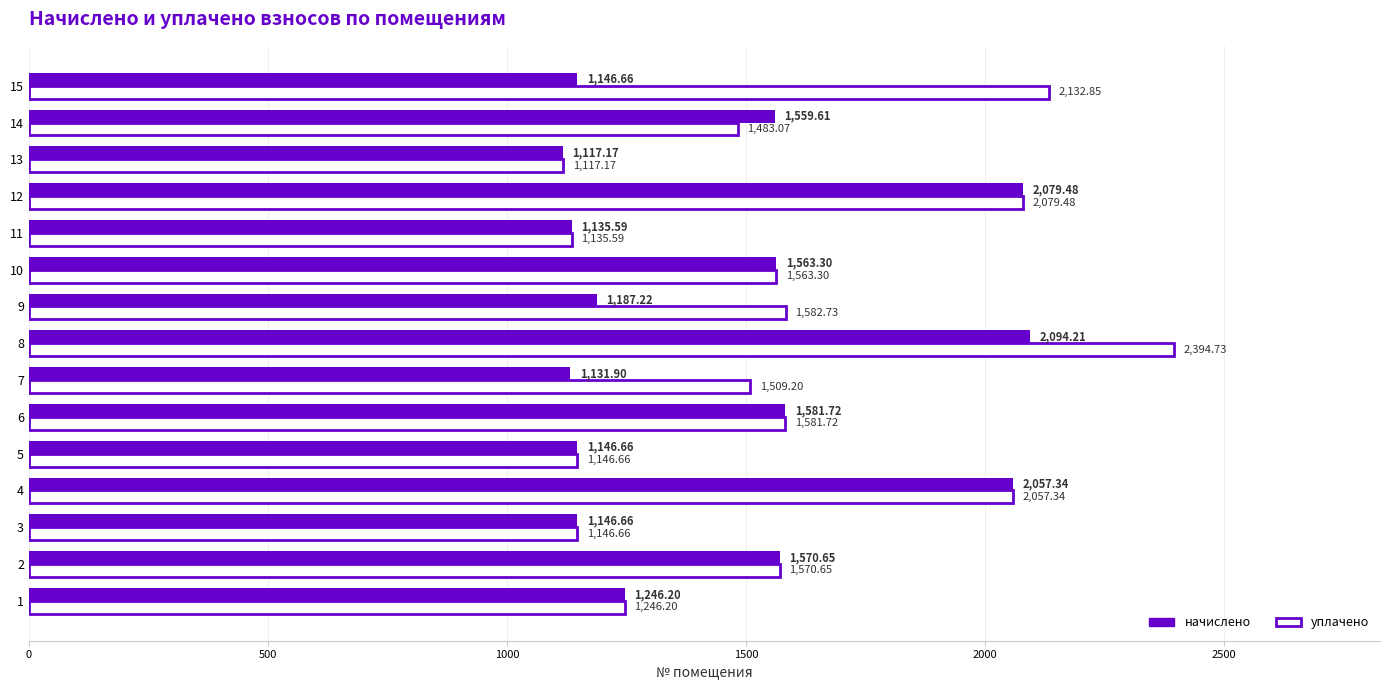

What is the sum of all начислено values?

21764.4